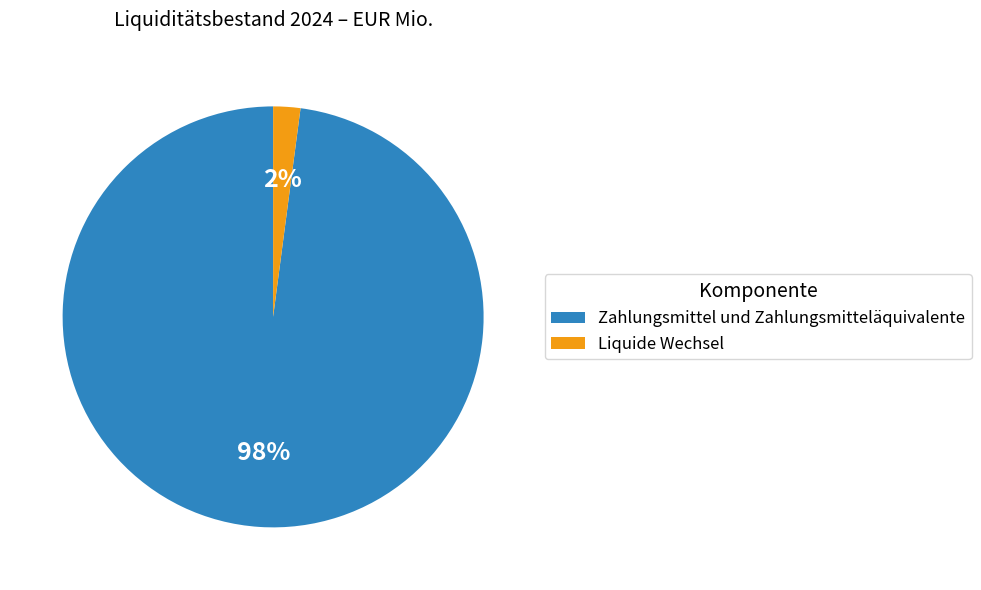

Combined, do Zahlungsmittel und Zahlungsmitteläquivalente and Liquide Wechsel account for over 50%?

Yes